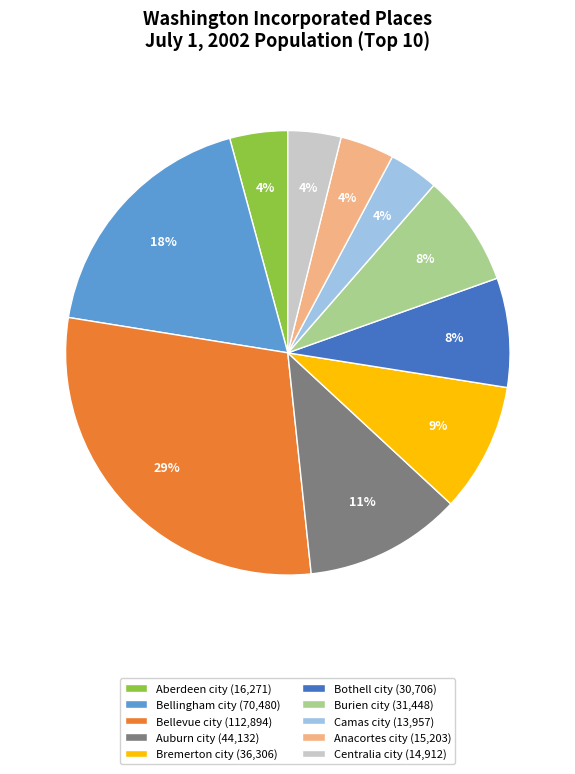

Between Aberdeen city (16,271) and Auburn city (44,132), which is larger?

Auburn city (44,132)